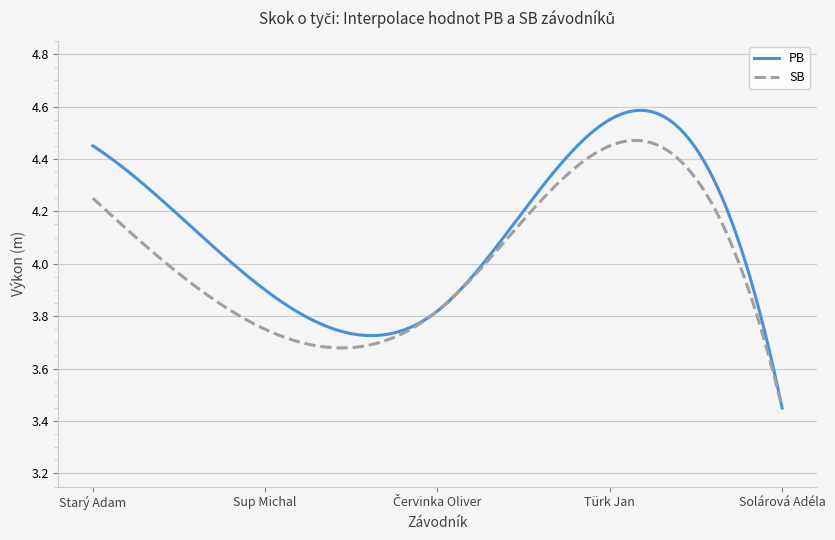

Which series has the largest range (max minus min)?

PB